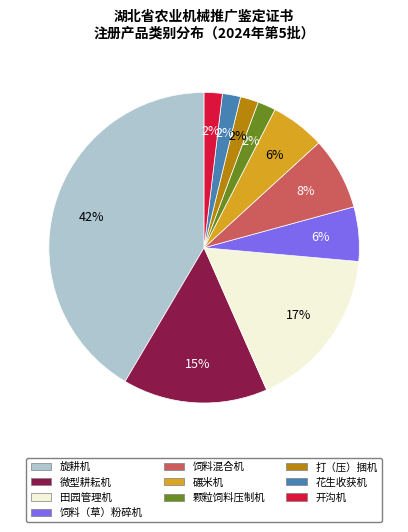

What is the largest slice in the pie chart?

旋耕机